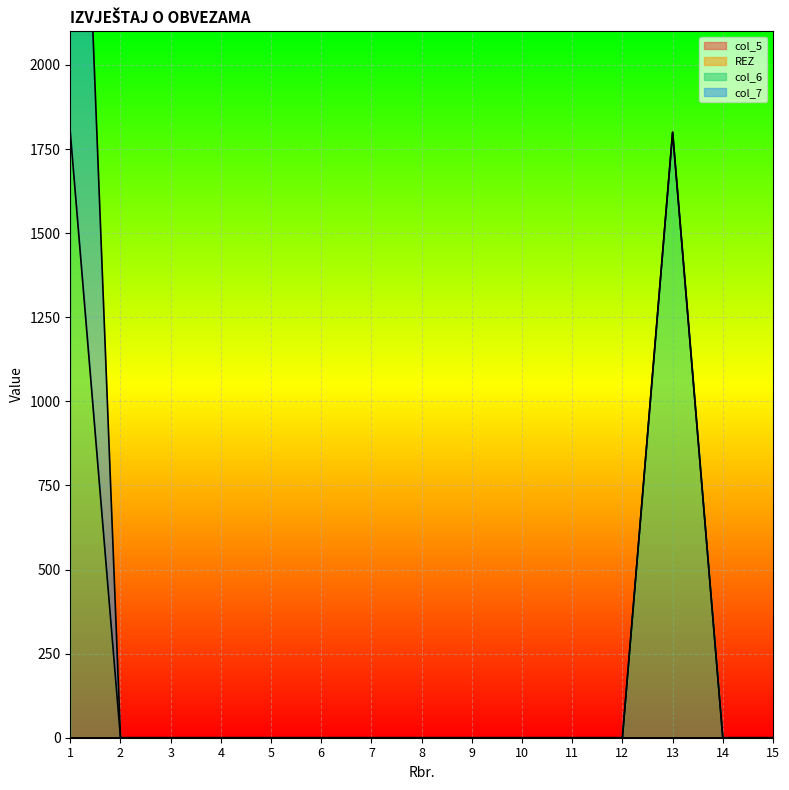

True or false: col_5 and col_7 intersect in this chart.

False